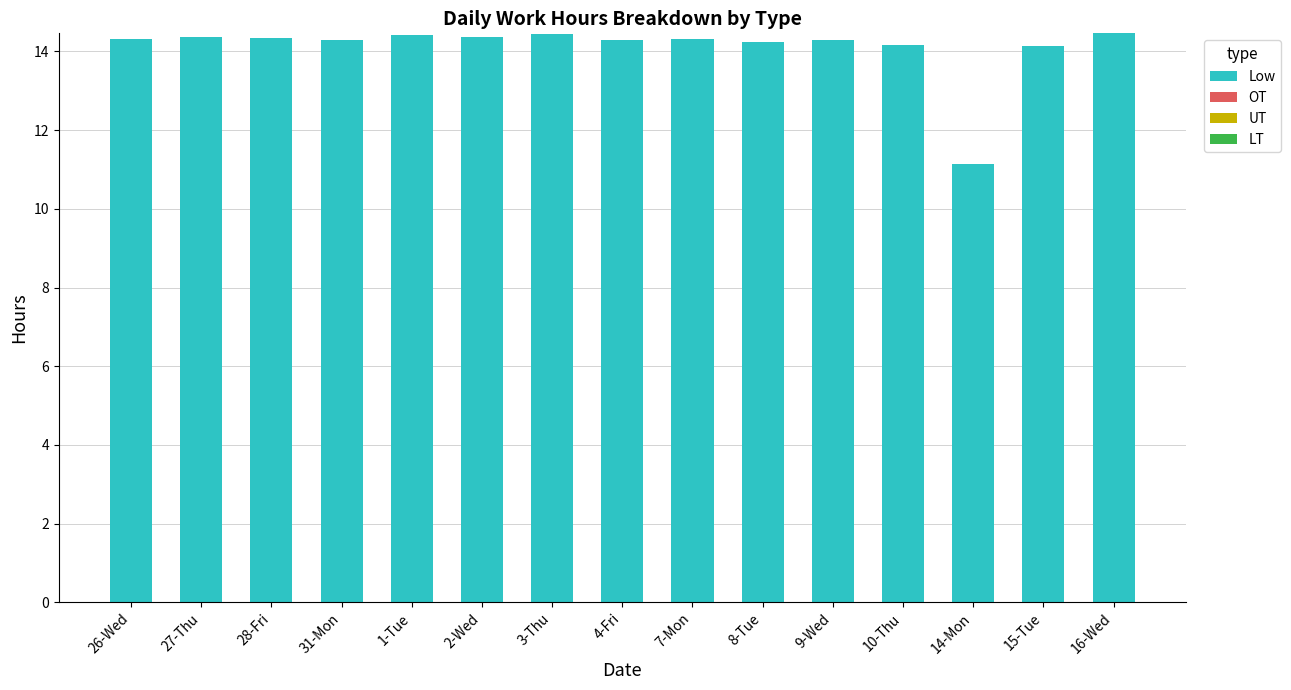

What is the change in value from 10-Thu to 16-Wed?

+0.3